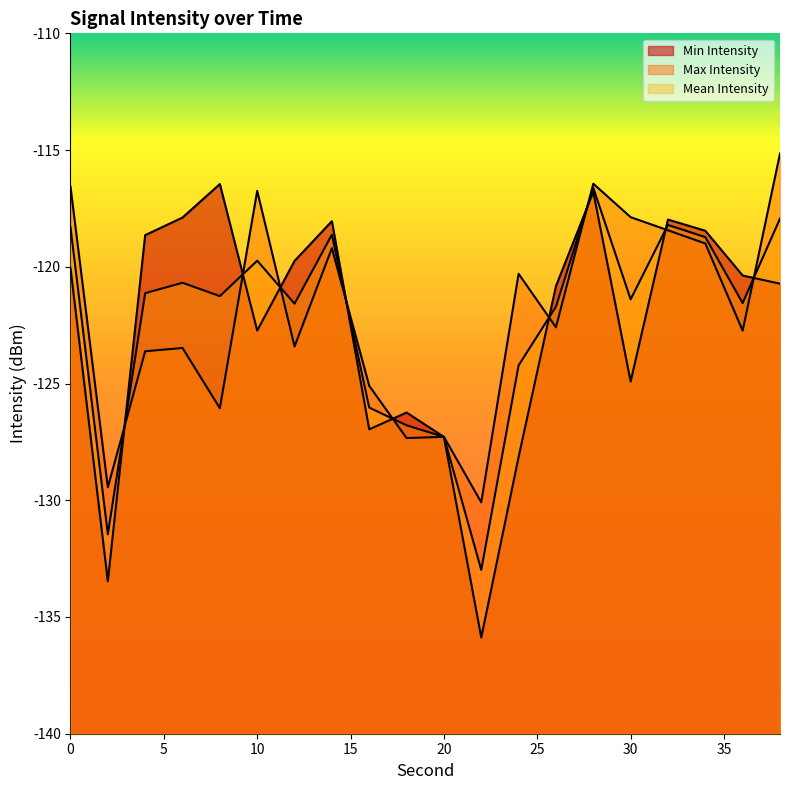

What are all the series names shown in the legend?

Min Intensity, Max Intensity, Mean Intensity